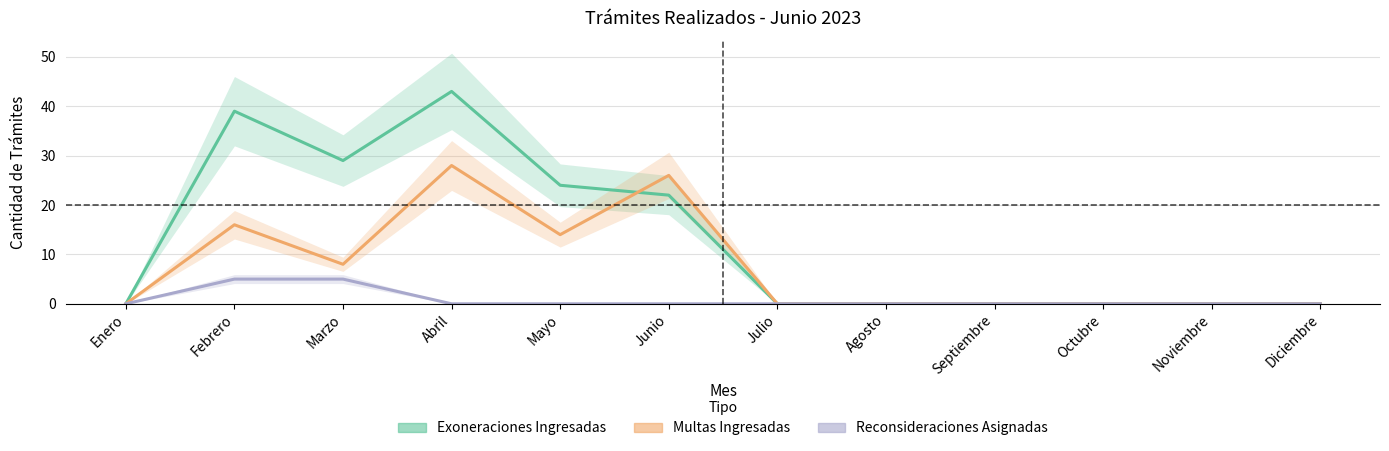

Count the number of categories in the chart.

12